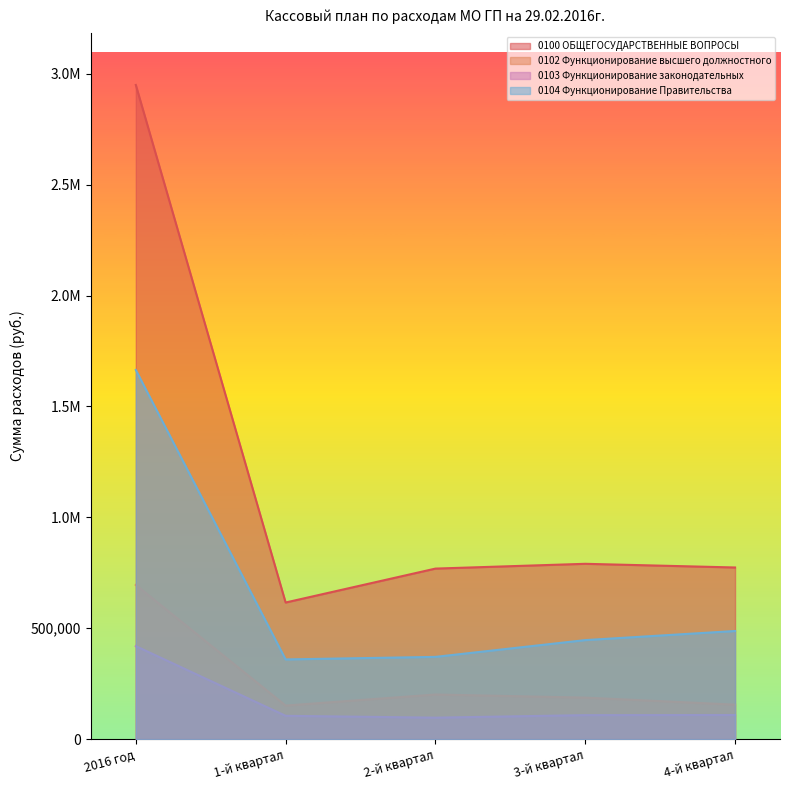

True or false: 0103 Функционирование законодательных and 0104 Функционирование Правительства intersect in this chart.

False